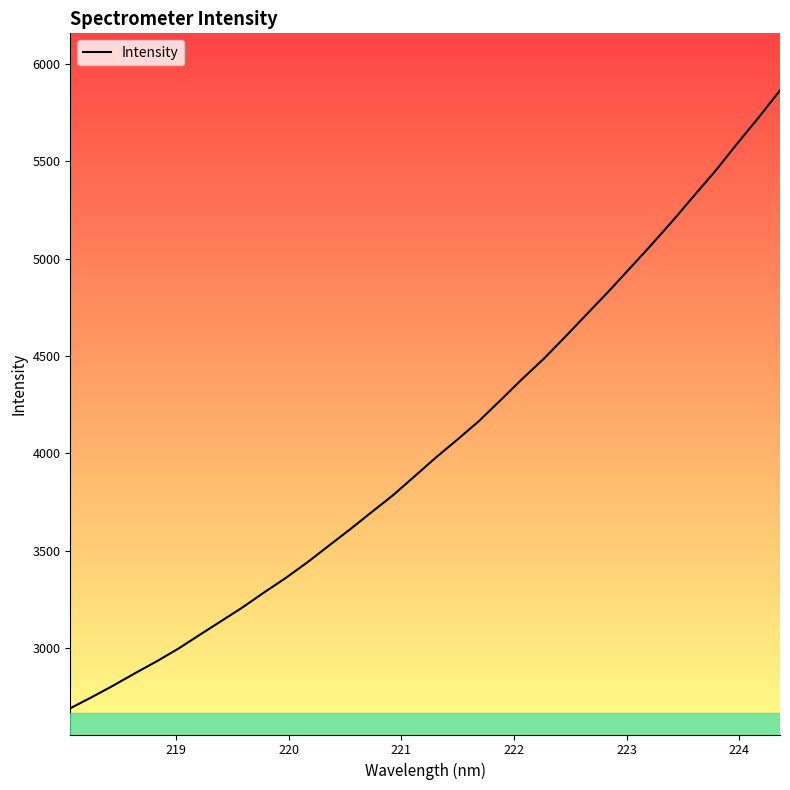

What is the maximum value shown in the chart?

5863.1